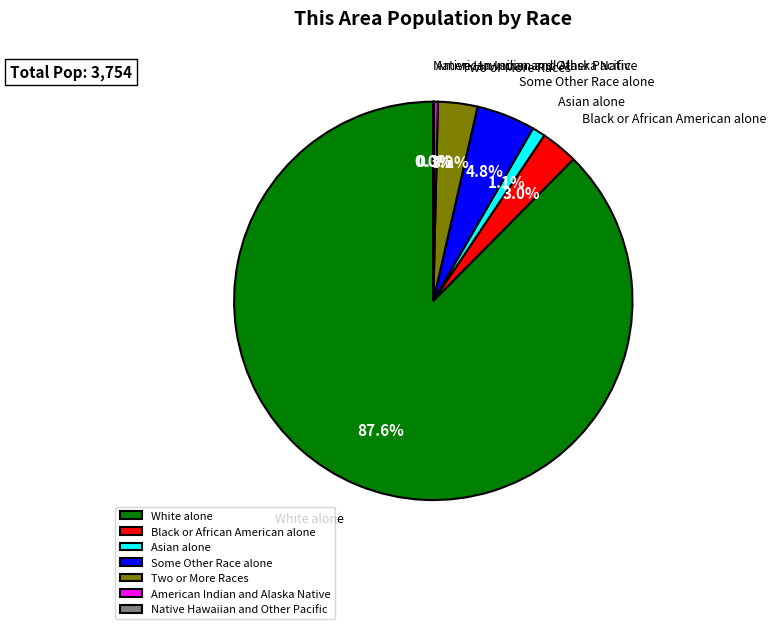

Which has a higher value, White alone or Black or African American alone?

White alone